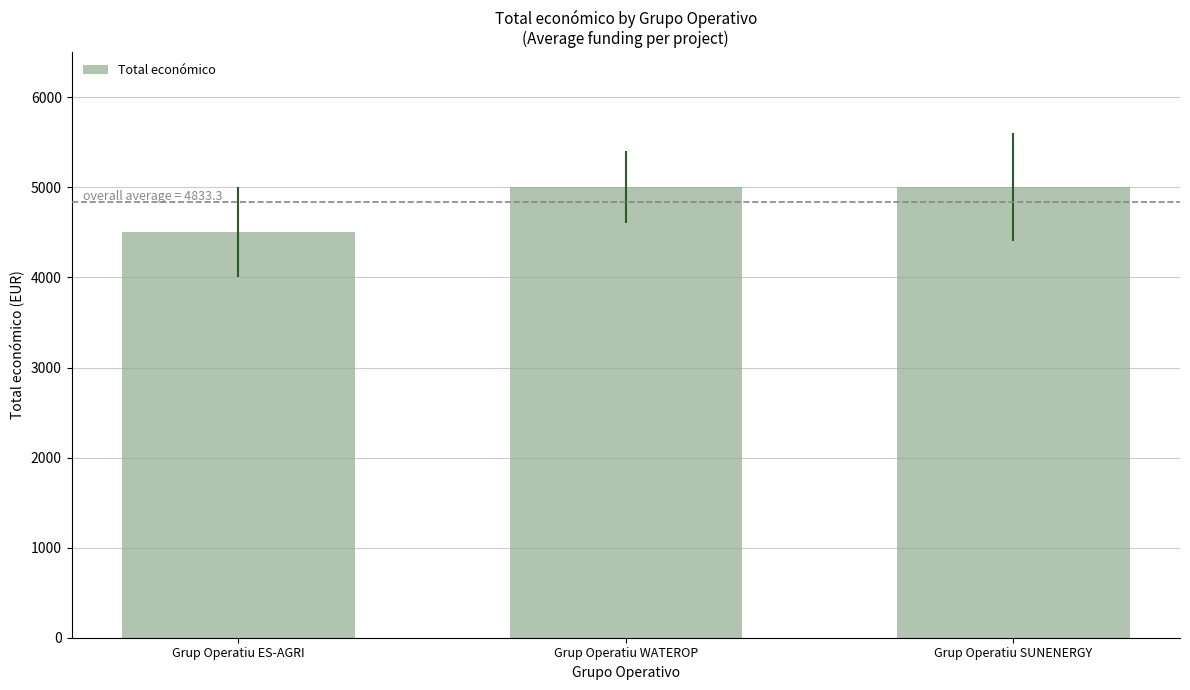

Between Grup Operatiu ES-AGRI and Grup Operatiu SUNENERGY, which is larger?

Grup Operatiu SUNENERGY